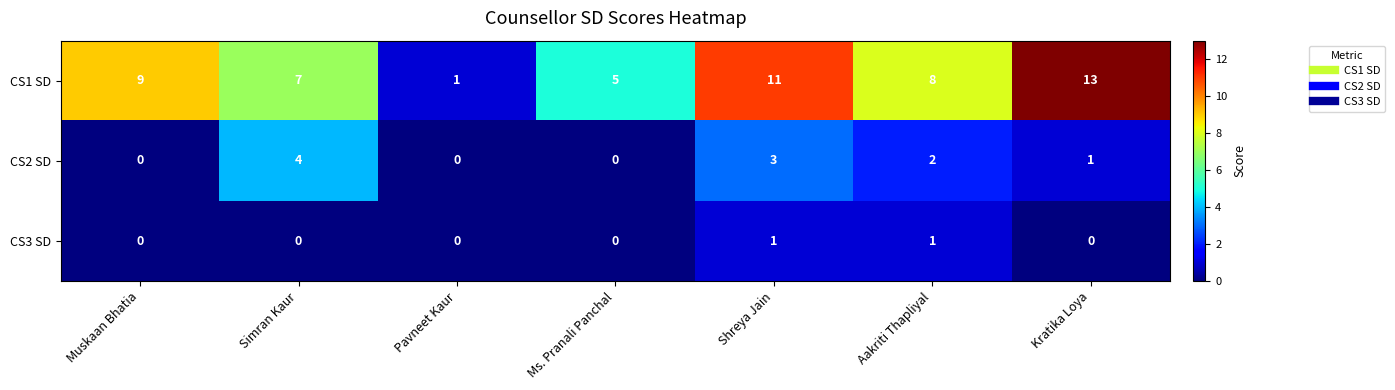

List the series in order of their overall mean, highest first.

CS1 SD, CS2 SD, CS3 SD